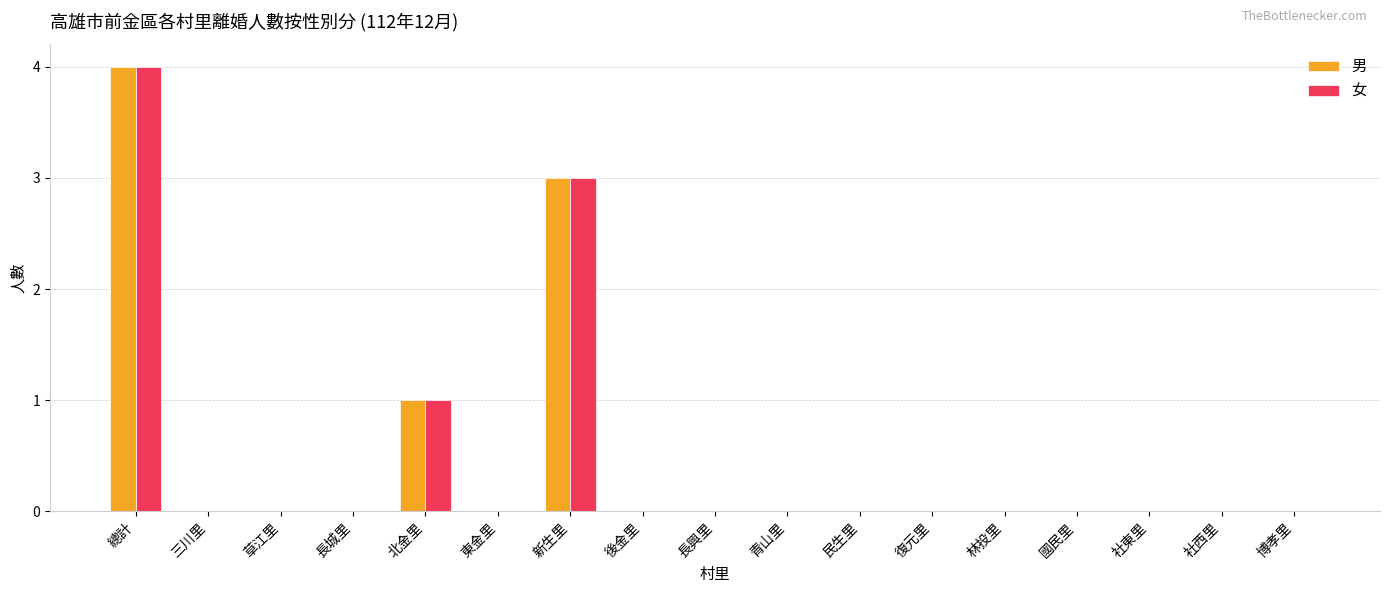

At which category is the sum across all series the highest?

總計